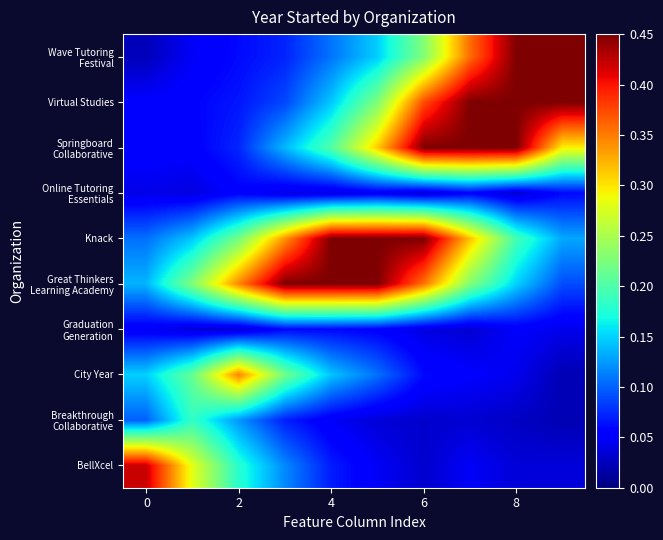

List the series in order of their peak value, lowest first.

Graduation Generation, Online Tutoring Essentials, Breakthrough Collaborative, City Year, BellXcel, Great Thinkers Learning Academy, Knack, Springboard Collaborative, Virtual Studies, Wave Tutoring Festival